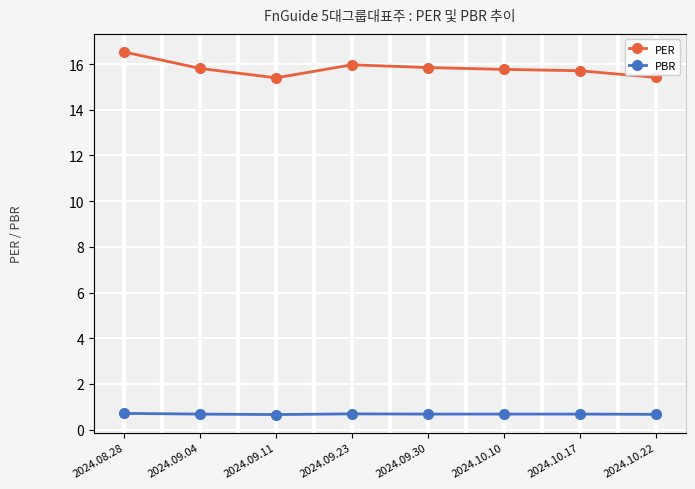

What is the total value across all series at 2024.08.28?

17.2